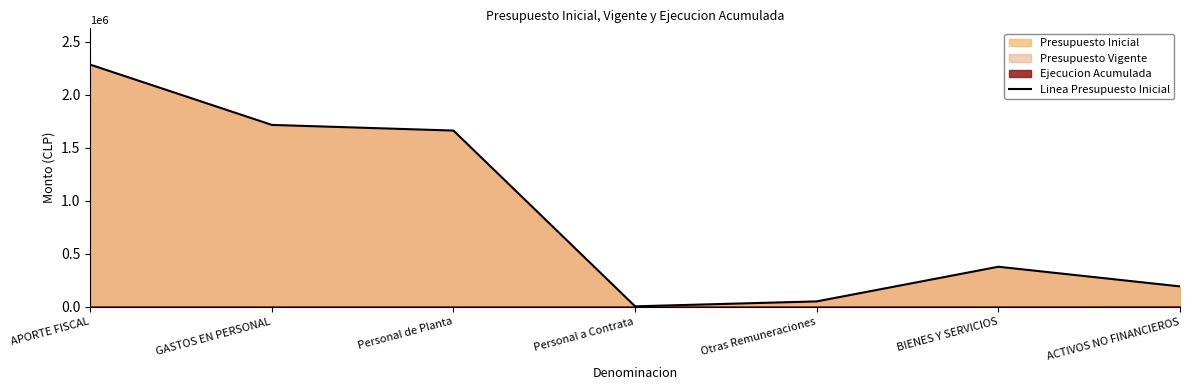

The chart shows a value of 1960 at Personal a Contrata. True or false?

False